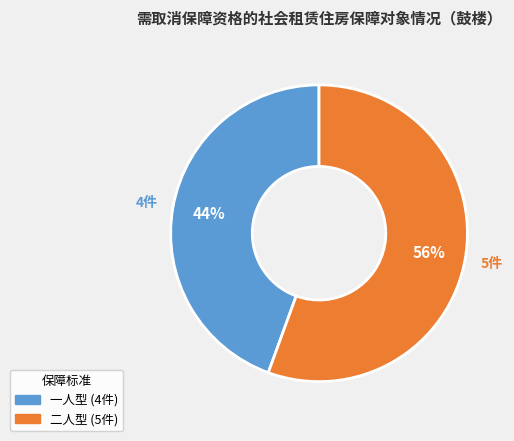

What percentage is the 二人型 slice, to the nearest percent?

56%